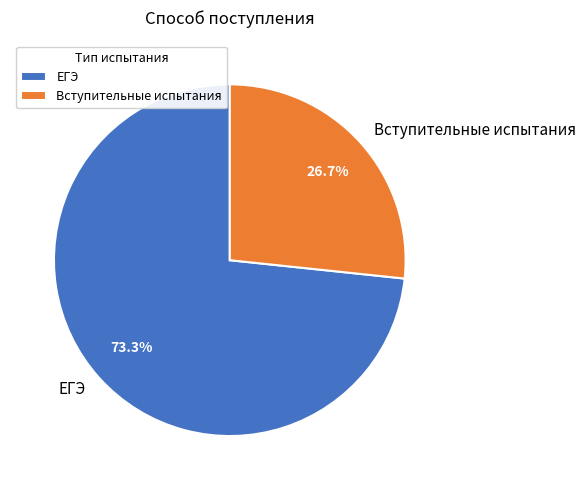

Is Вступительные испытания the majority of the pie?

No